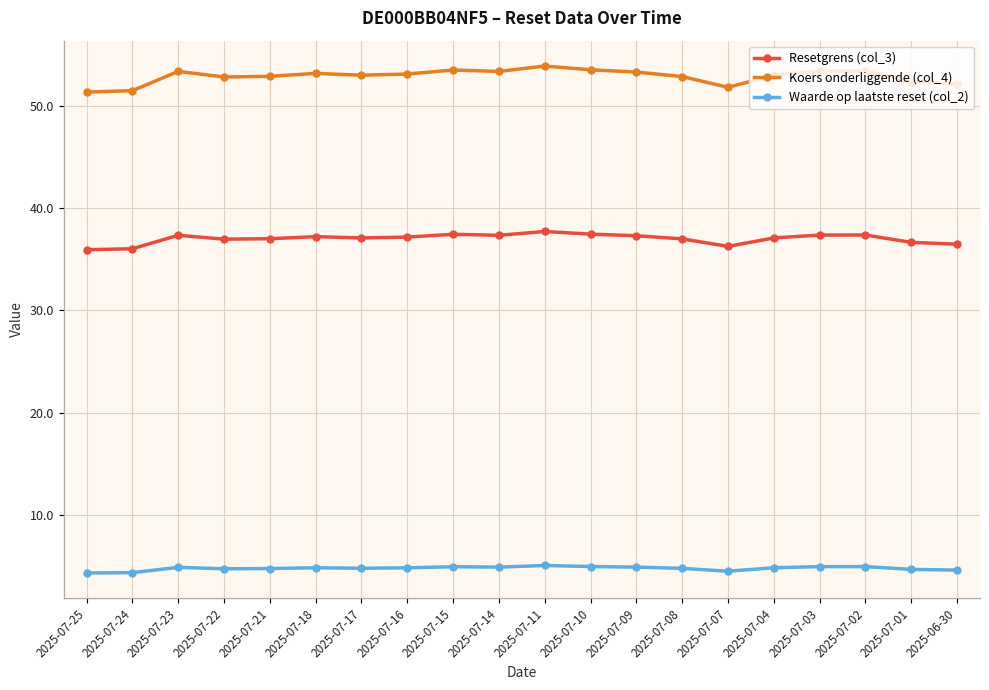

List the series in order of their overall mean, highest first.

Koers onderliggende (col_4), Resetgrens (col_3), Waarde op laatste reset (col_2)